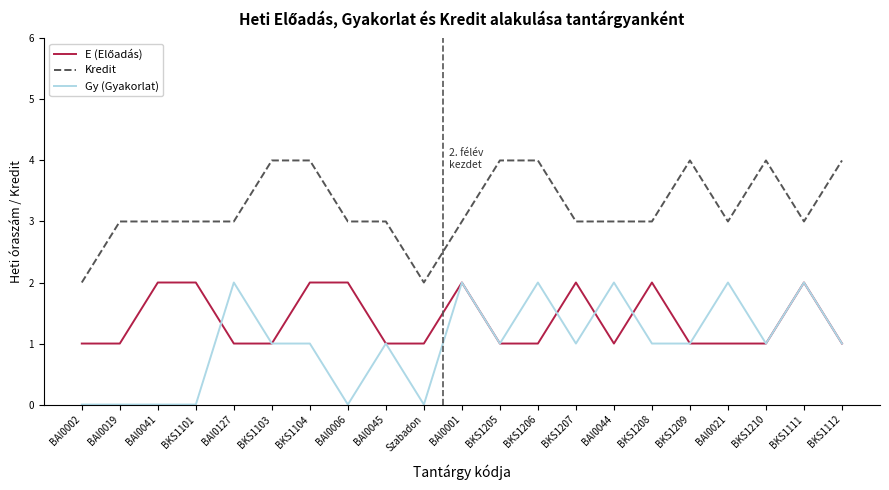

What is the total value across all series at BAI0021?

6